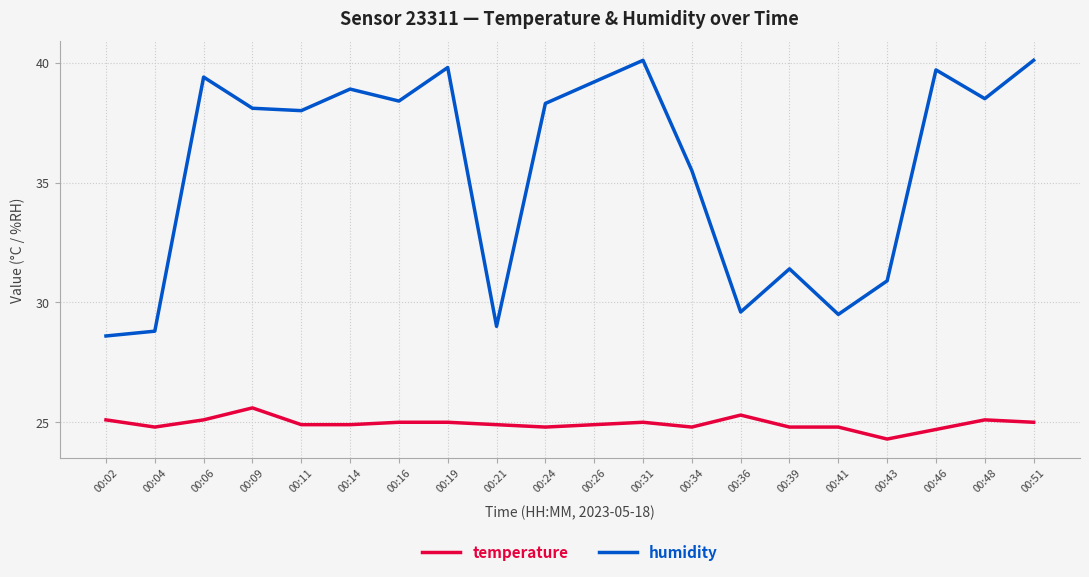

What are all the series names shown in the legend?

temperature, humidity